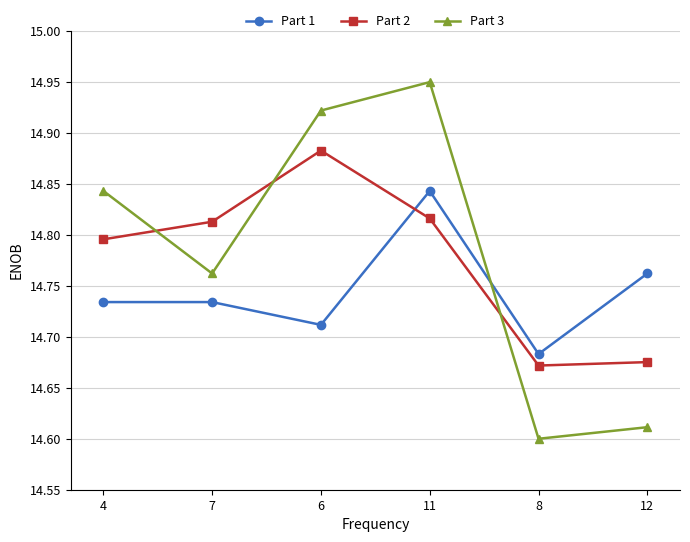

List the series in order of their peak value, lowest first.

Part 1, Part 2, Part 3